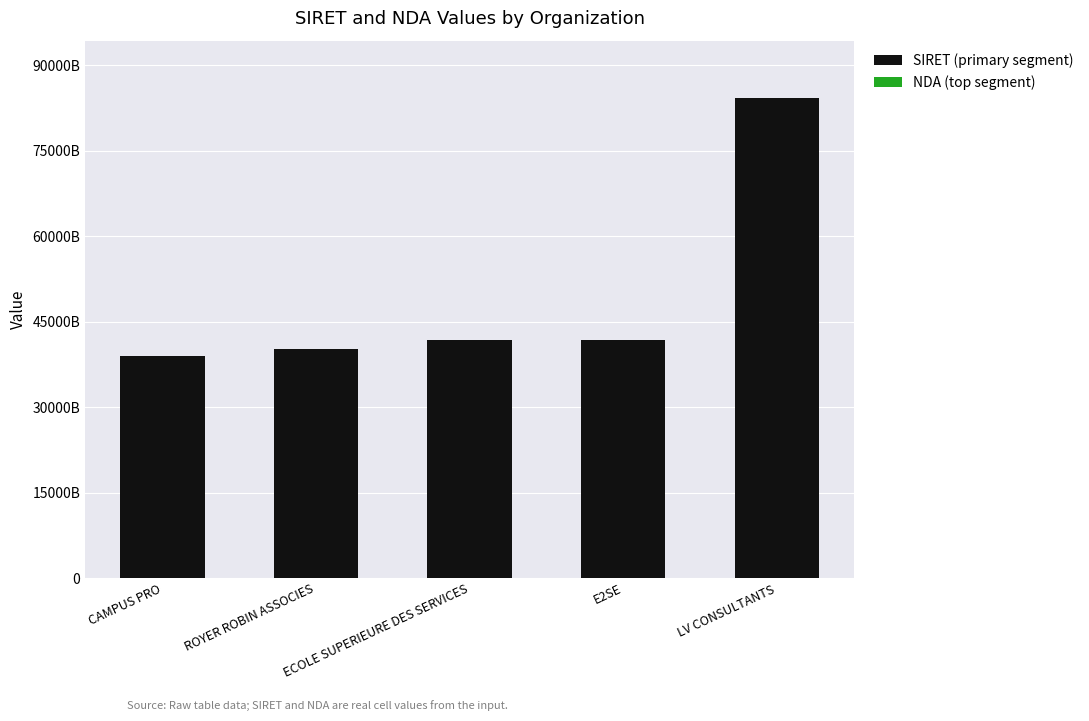

What is the total value across all series at ECOLE SUPERIEURE DES SERVICES?

41795947068075